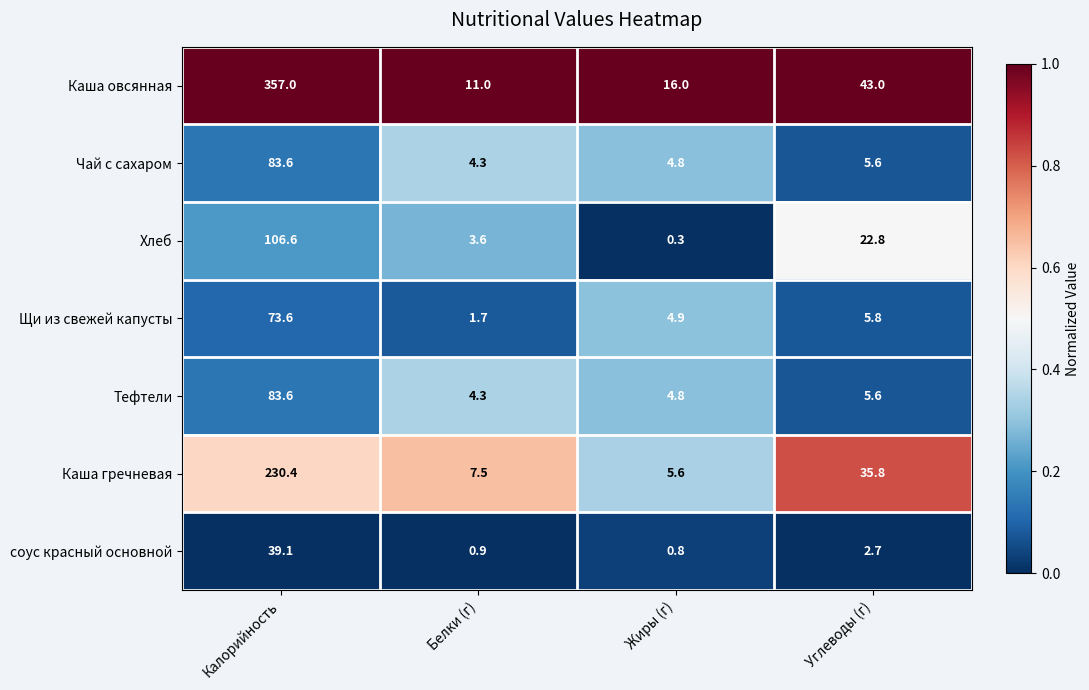

Read the Щи из свежей капусты value at Калорийность.

73.6